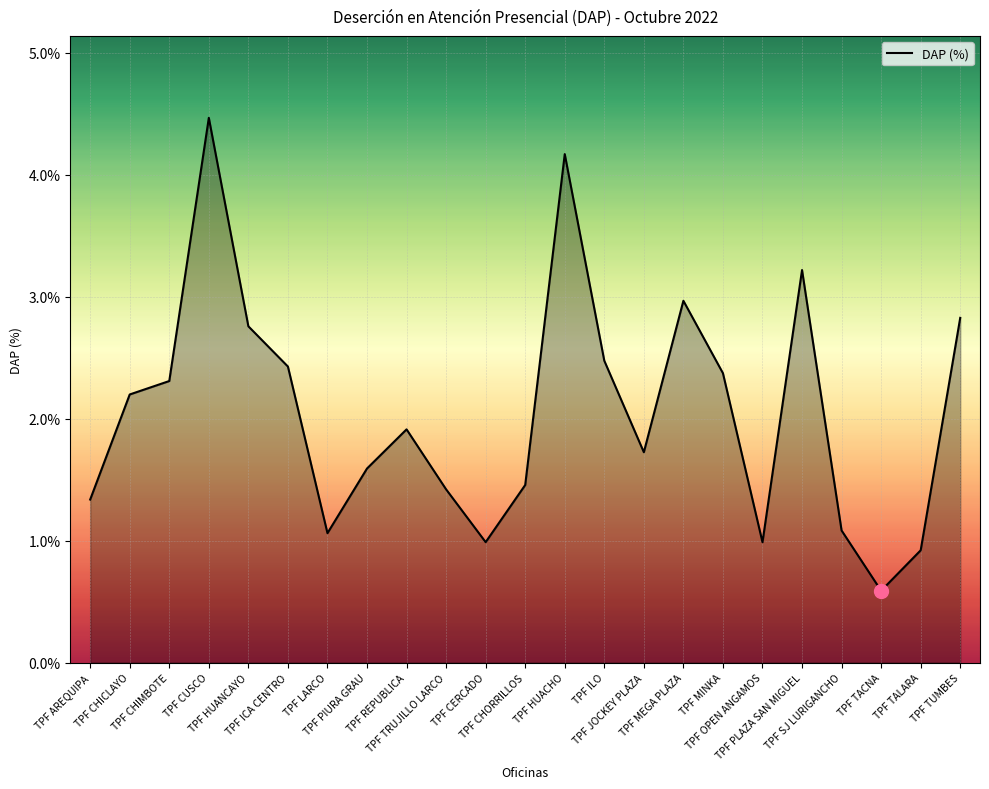

Does the chart have visible grid lines?

Yes